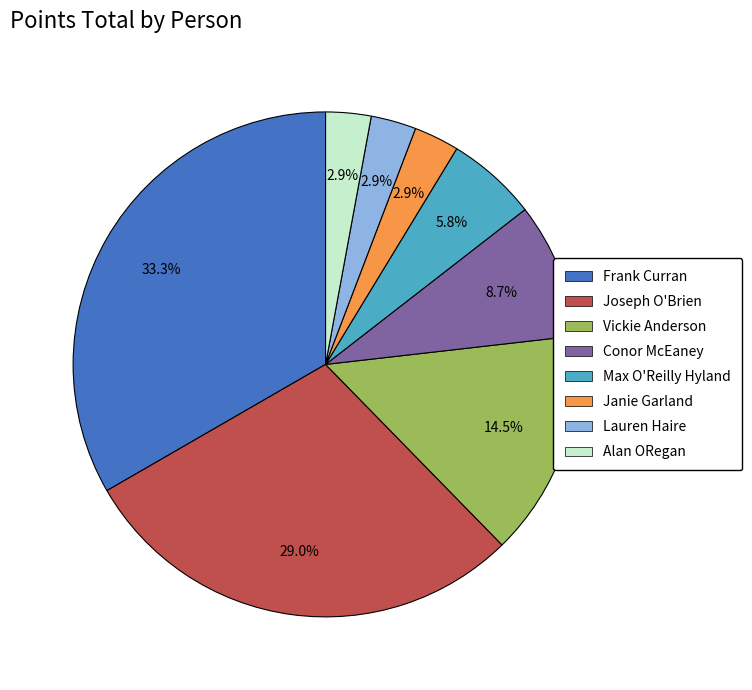

How many segments does this pie chart have?

8